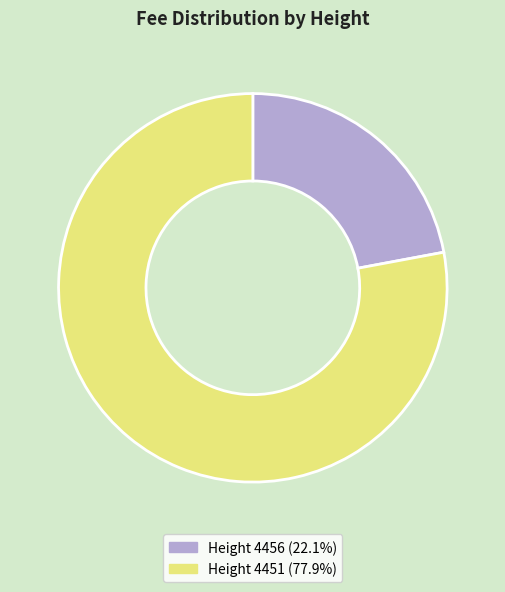

Does any single category account for the majority?

Yes